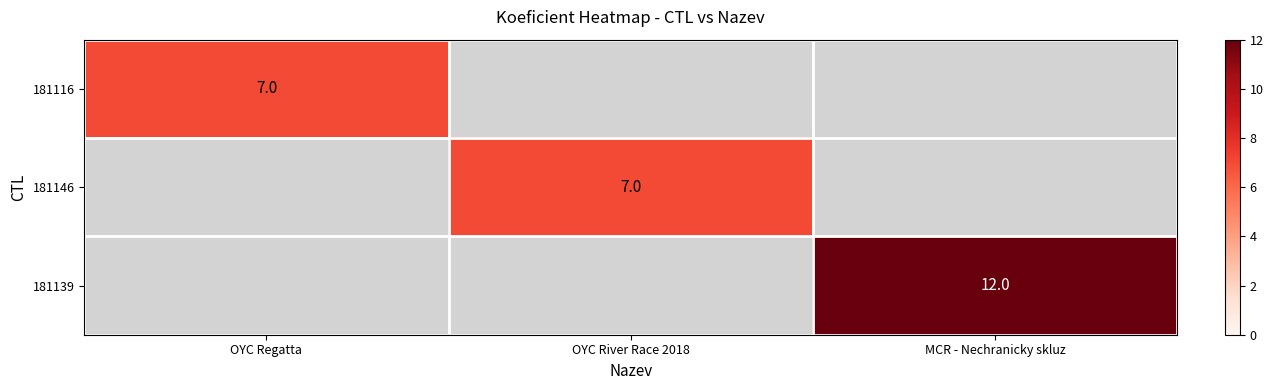

The 181146 series shows 7 at OYC River Race 2018. True or false?

True